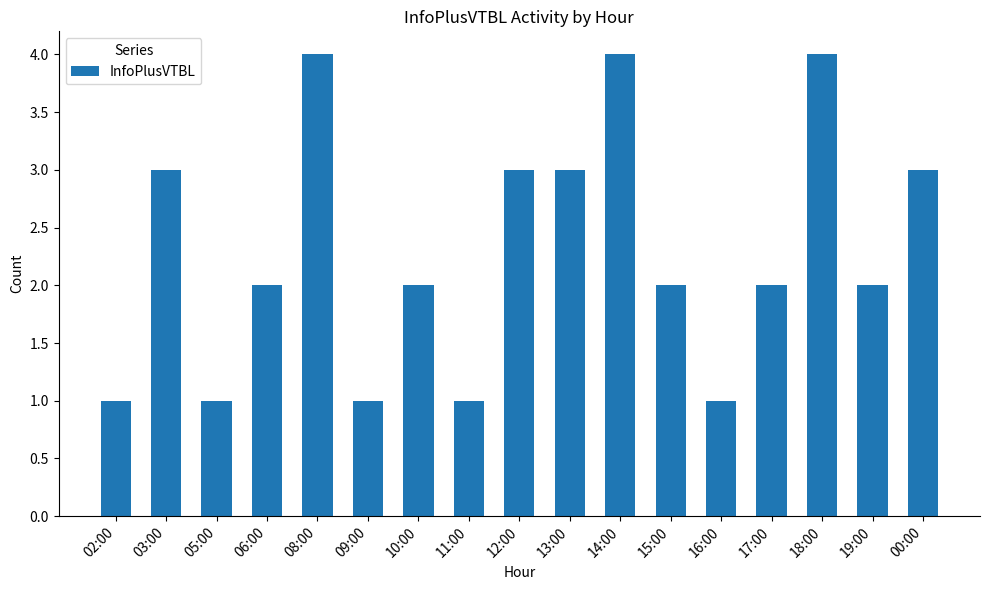

Reading right to left, what are all the values shown in this chart?

00:00=3	19:00=2	18:00=4	17:00=2	16:00=1	15:00=2	14:00=4	13:00=3	12:00=3	11:00=1	10:00=2	09:00=1	08:00=4	06:00=2	05:00=1	03:00=3	02:00=1